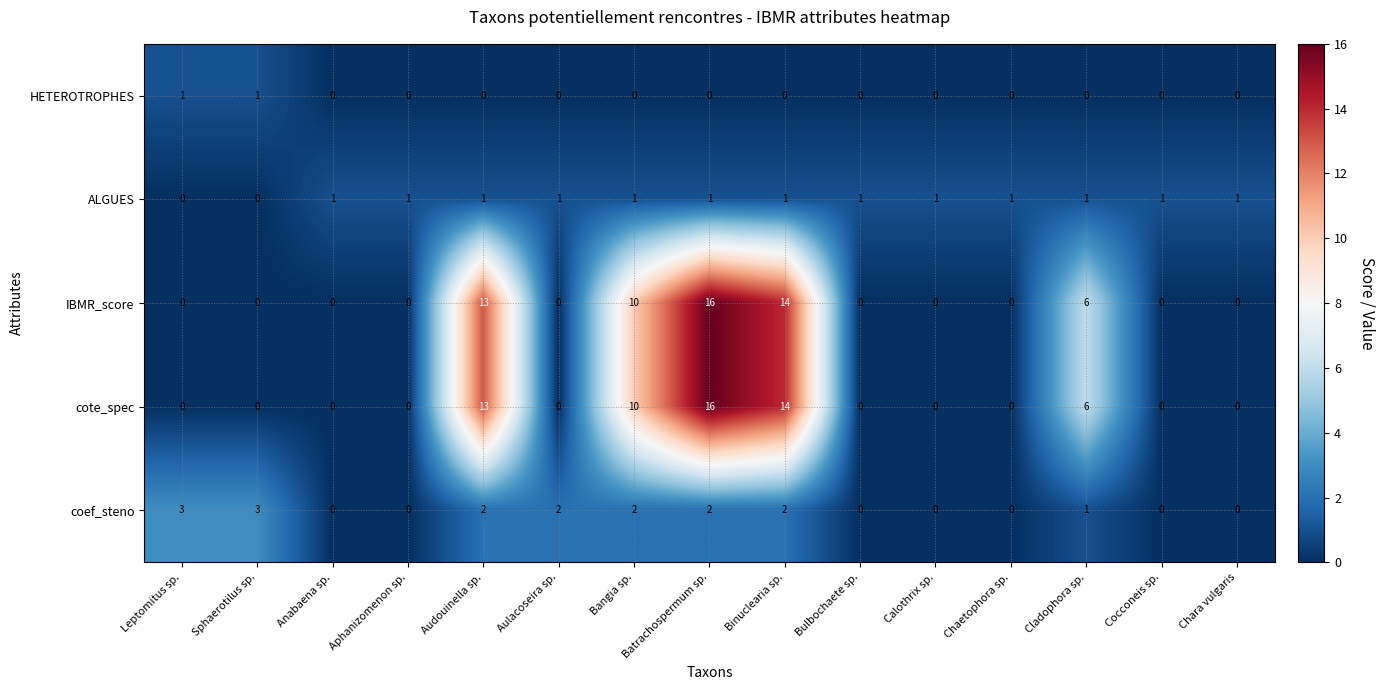

How many values in the ALGUES series are below 1?

2